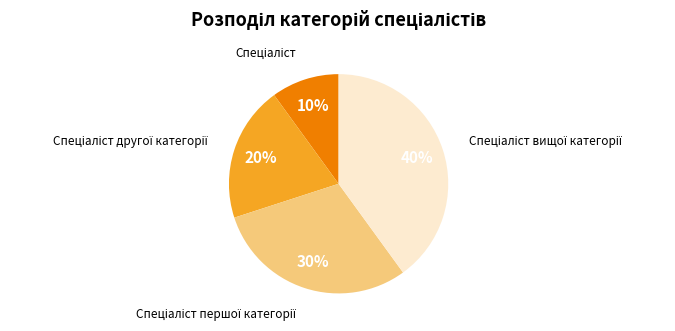

Does any single category account for the majority?

No